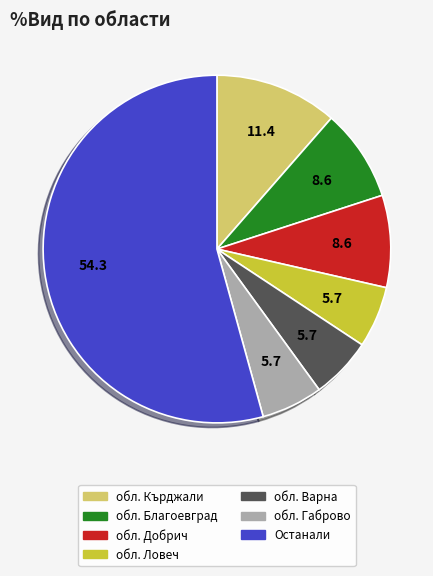

Is there a majority slice in this chart?

Yes